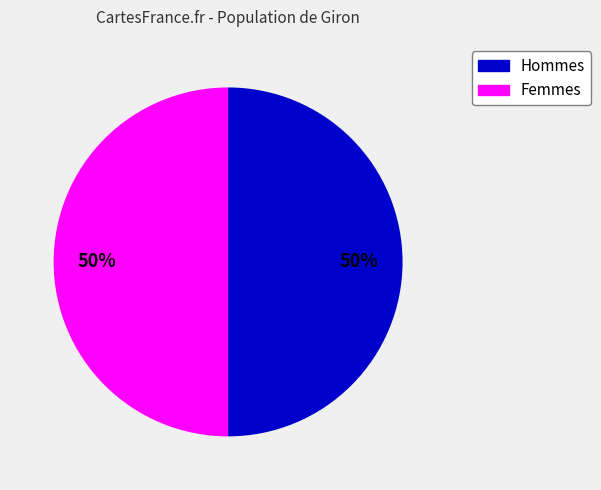

To the nearest percent, what is the average slice percentage?

50%